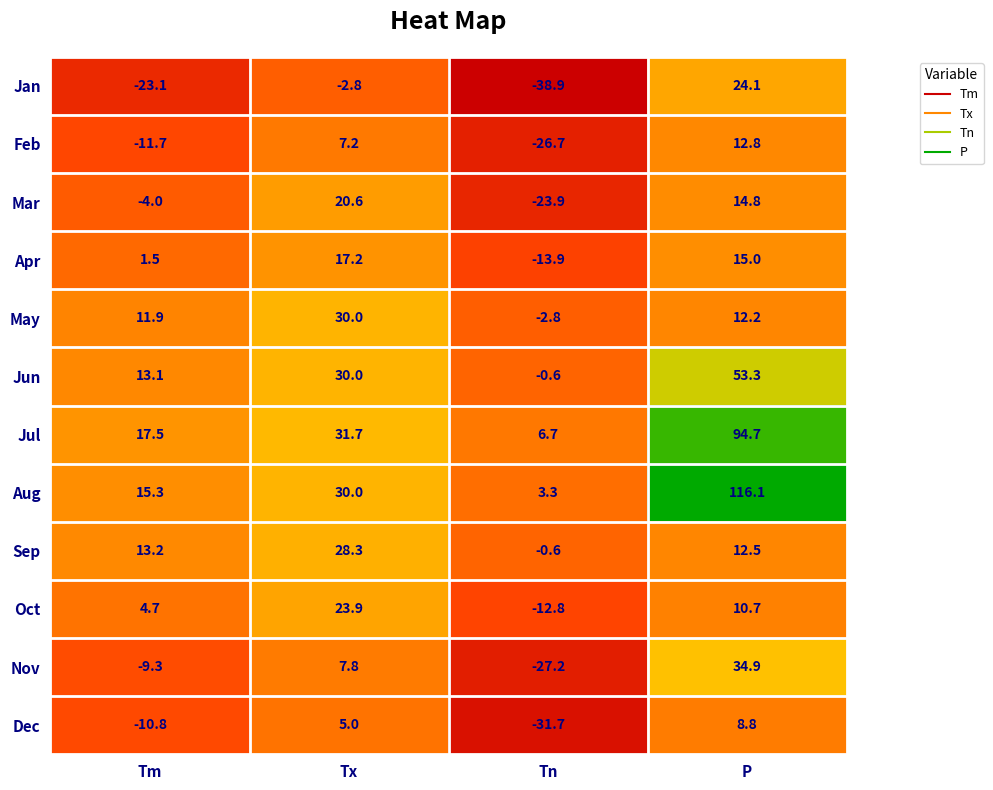

Which label corresponds to the smallest value in the chart?

Tn